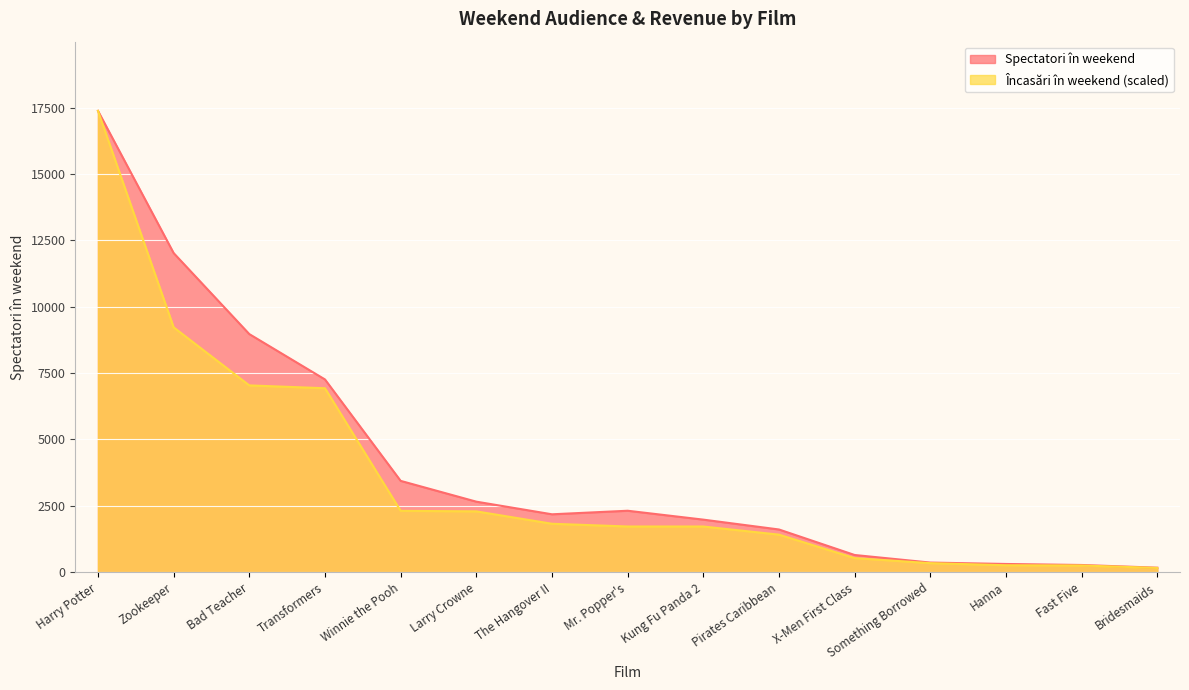

At which category is the sum across all series the highest?

Harry Potter